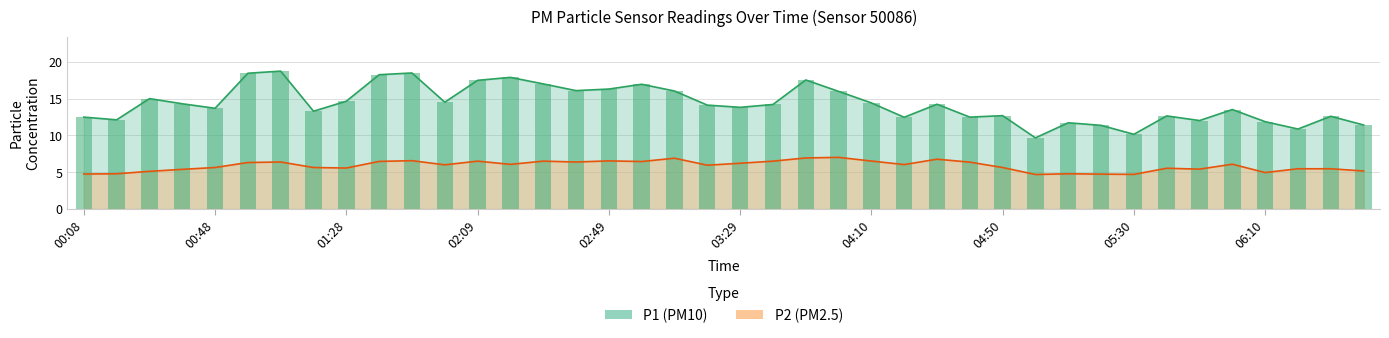

Does the chart contain any negative values?

No